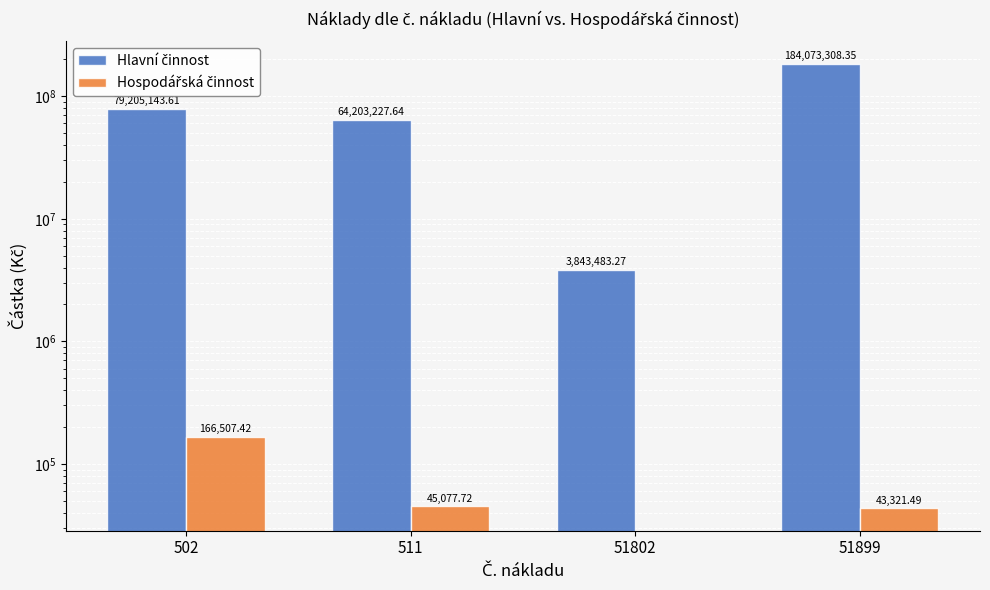

Between 502 and 51802, which series saw the biggest shift?

Hlavní činnost